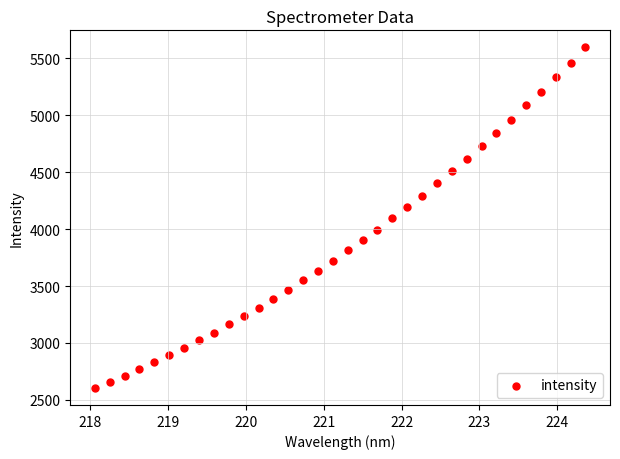

What is the range of Y values (max minus min)?

2989.1